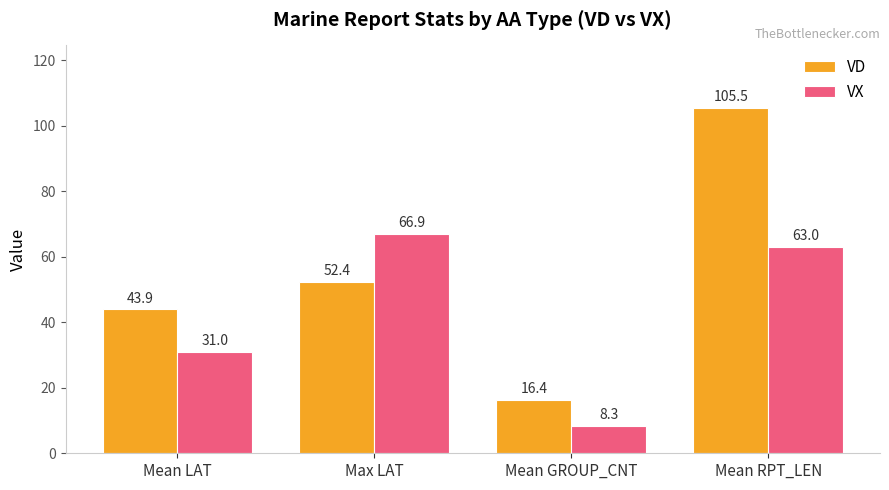

What is the total value across all series at Mean LAT?

74.9